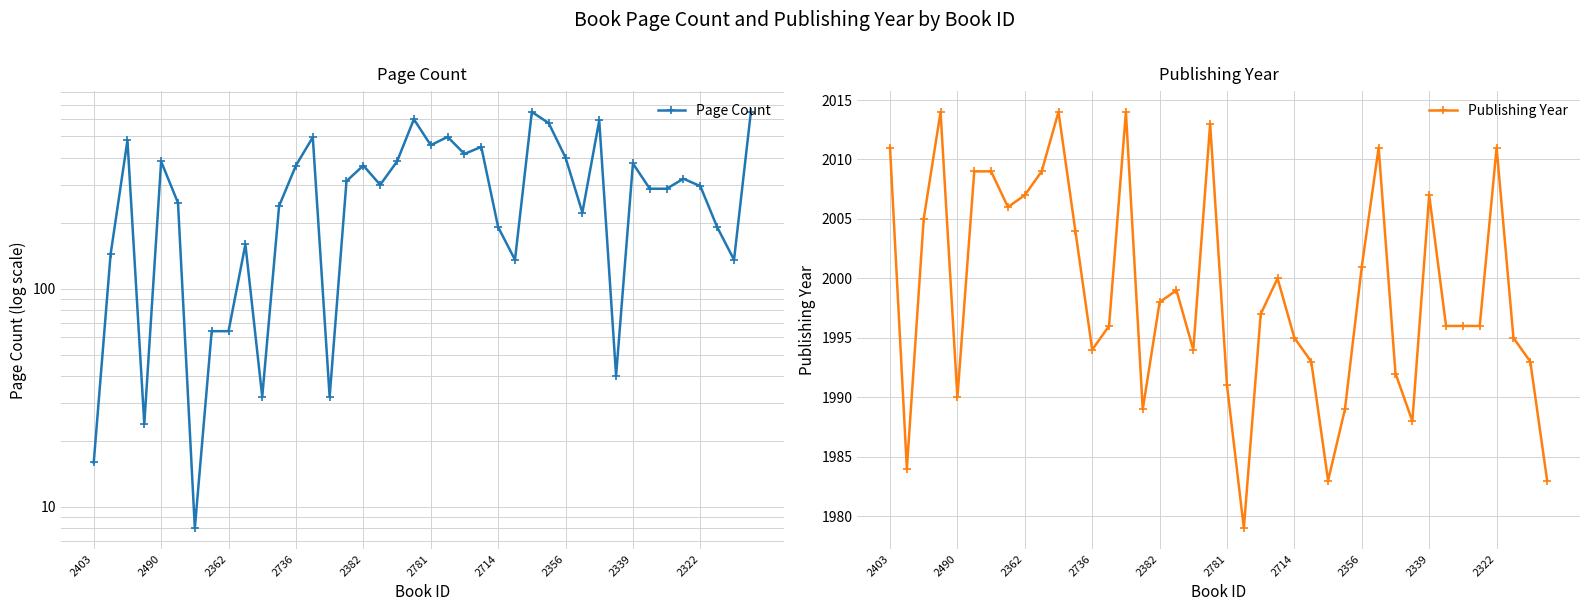

The Publishing Year series shows 3550 at 2339. True or false?

False